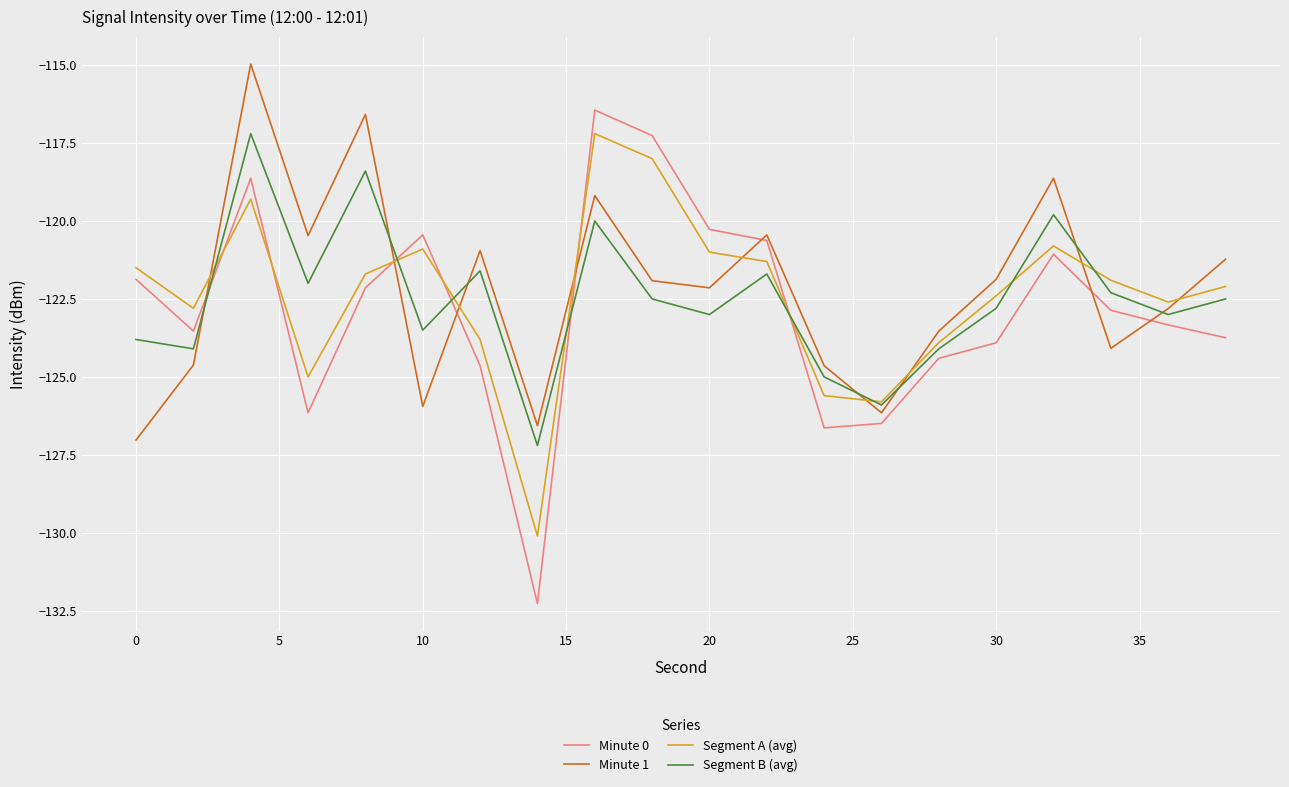

How many lines are shown in the chart?

4